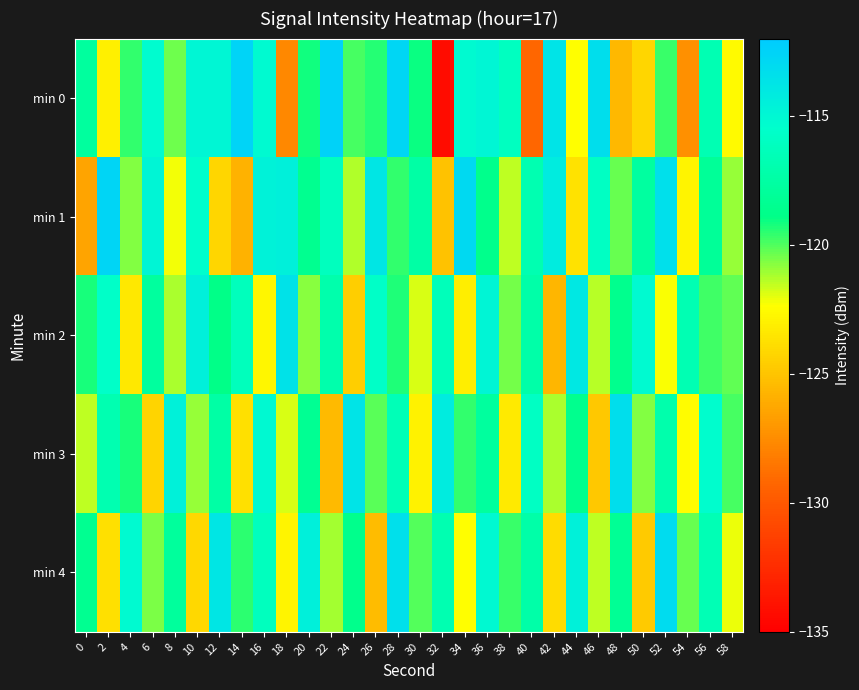

Reading left to right, extract all data points from this chart.

min 0: 0=-117.8	2=-123.0	4=-119.6	6=-115.2	8=-120.4	10=-114.9	12=-115.0	14=-112.6	16=-115.2	18=-127.7	20=-119.1	22=-112.5	24=-119.9	26=-119.4	28=-112.7	30=-119.1	32=-134.2	34=-115.2	36=-114.9	38=-116.1	40=-129.2	42=-113.7	44=-122.3	46=-113.3	48=-125.5	50=-124.1	52=-119.6	54=-127.4	56=-116.7	58=-122.5
min 1: 0=-126.4	2=-112.7	4=-120.7	6=-114.8	8=-122.2	10=-115.5	12=-124.2	14=-125.8	16=-114.6	18=-114.4	20=-118.5	22=-116.2	24=-121.3	26=-113.8	28=-119.6	30=-117.4	32=-125.1	34=-112.9	36=-118.7	38=-121.5	40=-116.8	42=-114.2	44=-123.6	46=-115.9	48=-120.3	50=-117.7	52=-113.4	54=-122.8	56=-118.1	58=-120.9
min 2: 0=-119.2	2=-115.6	4=-123.4	6=-117.8	8=-121.2	10=-114.5	12=-118.9	14=-116.3	16=-122.7	18=-113.6	20=-120.8	22=-117.1	24=-124.5	26=-115.7	28=-119.3	30=-121.8	32=-116.4	34=-123.1	36=-114.8	38=-120.5	40=-117.3	42=-125.6	44=-113.9	46=-121.4	48=-118.6	50=-115.2	52=-122.3	54=-116.7	56=-119.8	58=-120.2
min 3: 0=-121.5	2=-116.8	4=-119.2	6=-124.3	8=-114.6	10=-120.9	12=-117.4	14=-123.7	16=-115.1	18=-121.8	20=-118.3	22=-125.4	24=-113.7	26=-120.1	28=-116.5	30=-122.9	32=-114.2	34=-119.6	36=-117.8	38=-123.3	40=-115.9	42=-121.2	44=-118.6	46=-124.8	48=-113.3	50=-120.7	52=-117.1	54=-122.5	56=-115.4	58=-119.9
min 4: 0=-118.4	2=-123.7	4=-115.2	6=-120.6	8=-117.9	10=-124.1	12=-113.8	14=-119.5	16=-116.2	18=-122.8	20=-114.5	22=-121.1	24=-118.7	26=-125.3	28=-113.4	30=-120.0	32=-116.8	34=-122.4	36=-115.1	38=-119.7	40=-117.3	42=-123.9	44=-114.6	46=-121.5	48=-118.2	50=-124.7	52=-113.1	54=-120.3	56=-116.6	58=-122.1